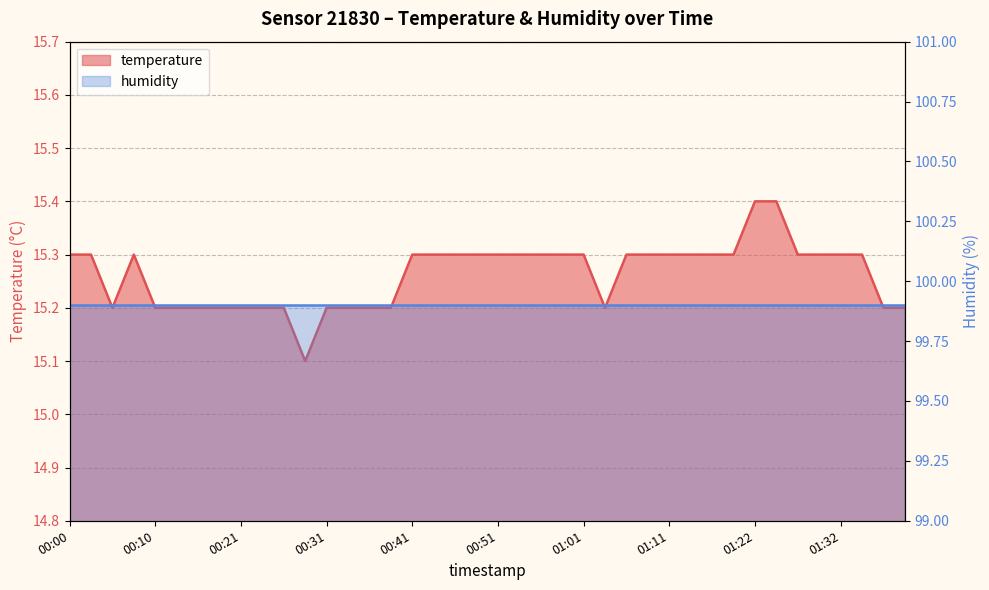

Reading left to right, extract all data points from this chart.

00:00=15.3	00:03=15.3	00:05=15.2	00:08=15.3	00:10=15.2	00:13=15.2	00:16=15.2	00:18=15.2	00:21=15.2	00:23=15.2	00:26=15.2	00:28=15.1	00:31=15.2	00:33=15.2	00:36=15.2	00:38=15.2	00:41=15.3	00:43=15.3	00:46=15.3	00:48=15.3	00:51=15.3	00:54=15.3	00:56=15.3	00:59=15.3	01:01=15.3	01:04=15.2	01:06=15.3	01:09=15.3	01:11=15.3	01:14=15.3	01:17=15.3	01:19=15.3	01:22=15.4	01:24=15.4	01:27=15.3	01:29=15.3	01:32=15.3	01:34=15.3	01:37=15.2	01:39=15.2